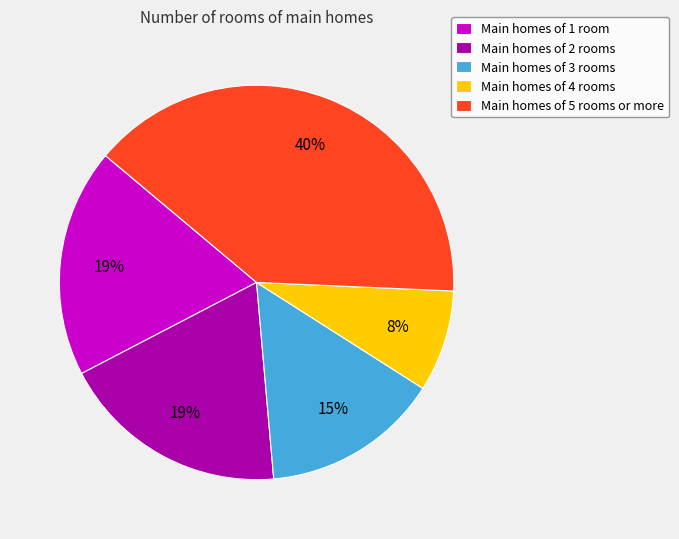

To the nearest percent, what is the average slice percentage?

20%